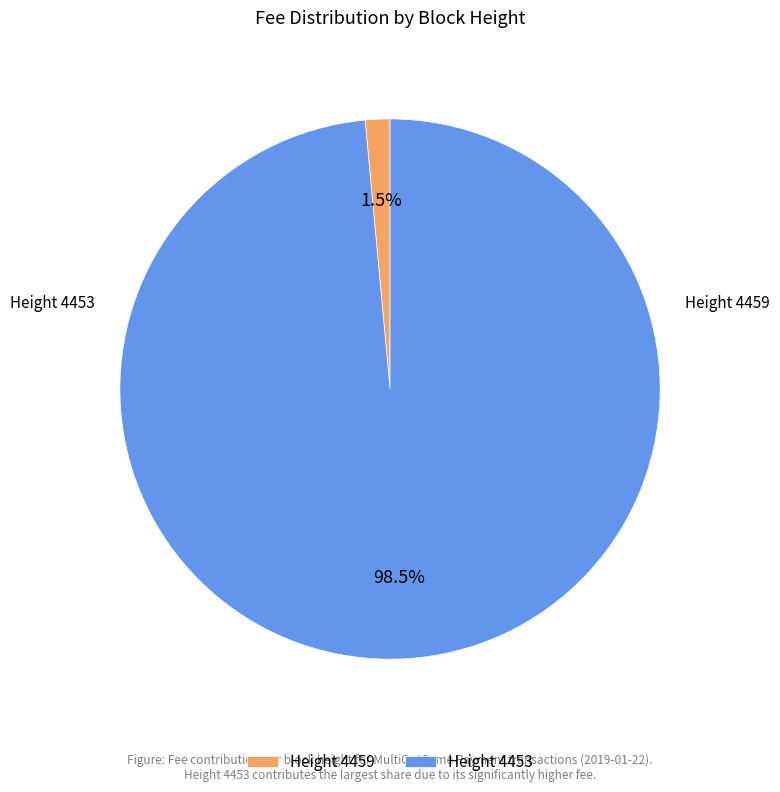

Rank the categories by value from lowest to highest.

Height 4459, Height 4453